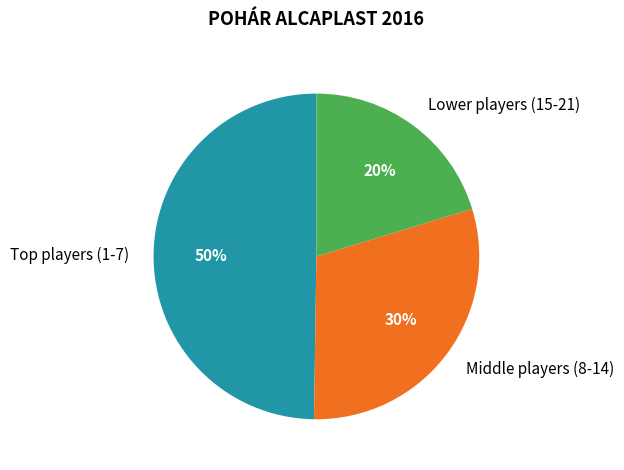

Is it true that Lower players (15-21) is 20% of the pie?

True